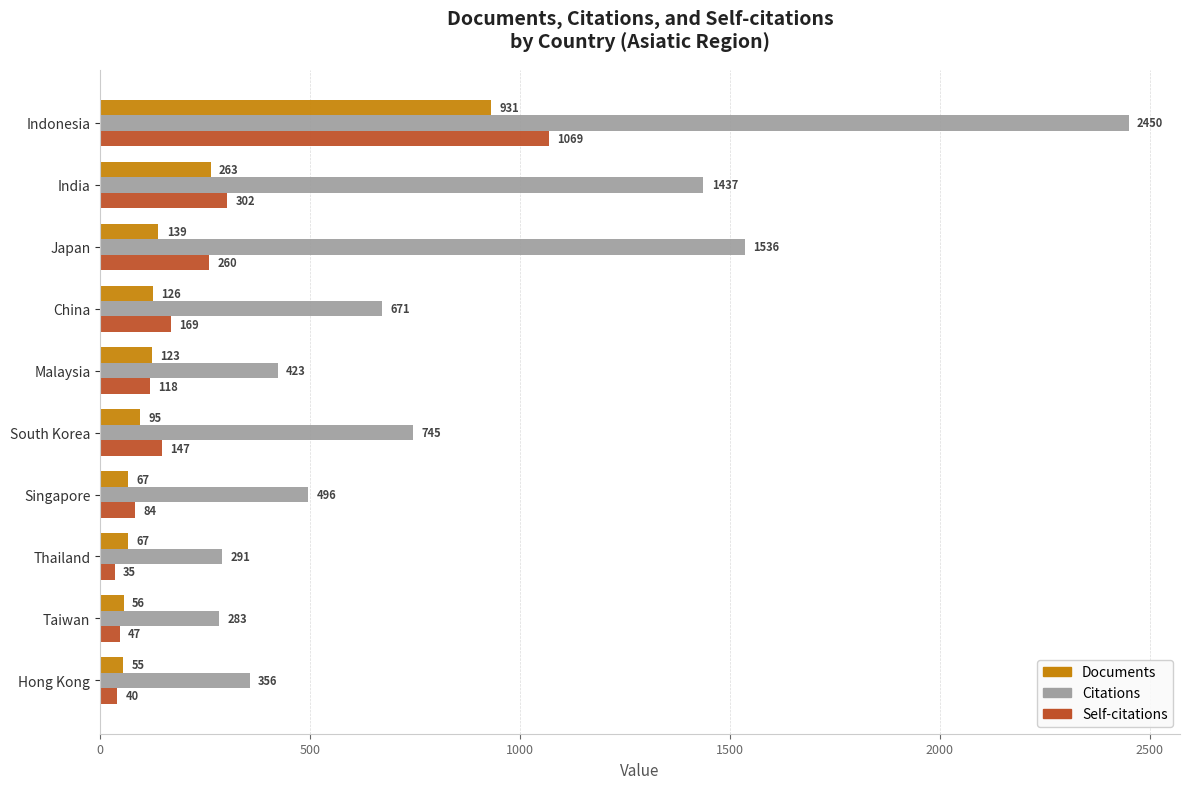

What is the difference between the second highest and second lowest values in the Citations series?

1245